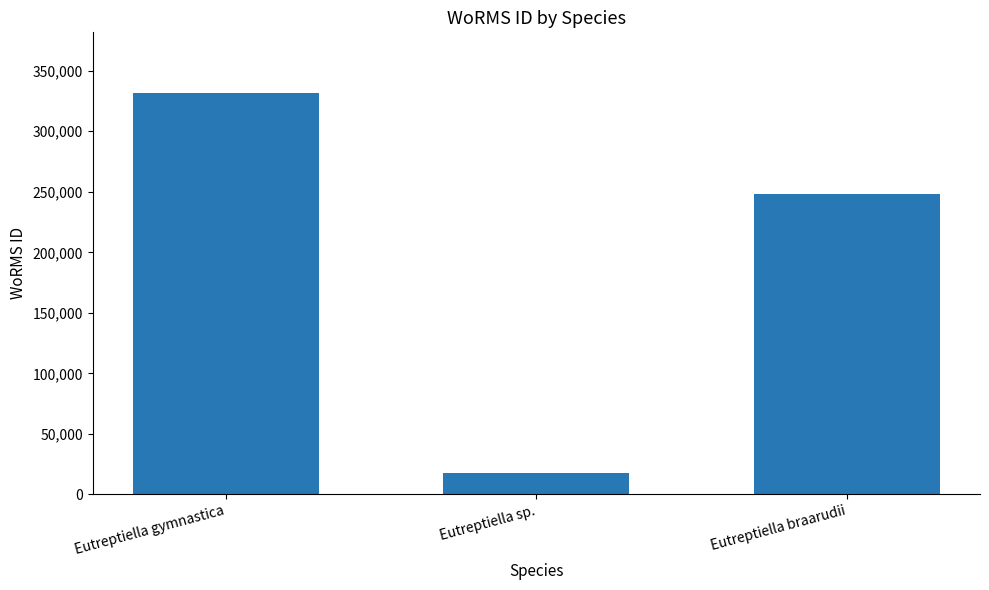

Are the bars grouped side by side (vs. stacked)?

No